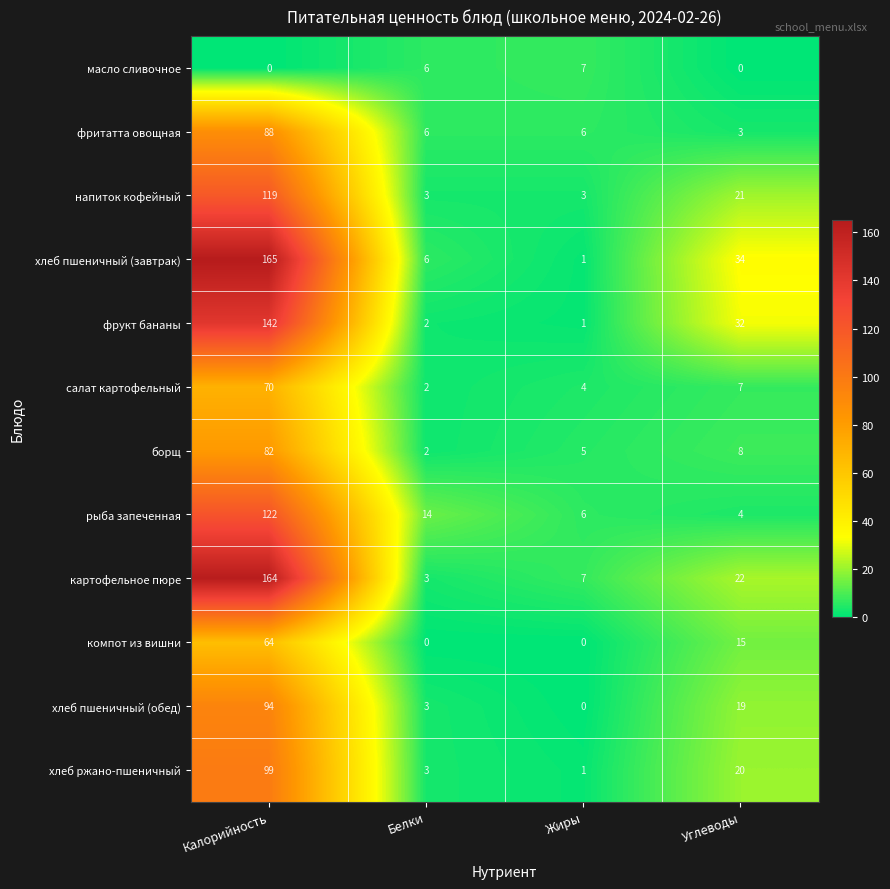

Between Белки and Жиры, which series saw the biggest shift?

рыба запеченная